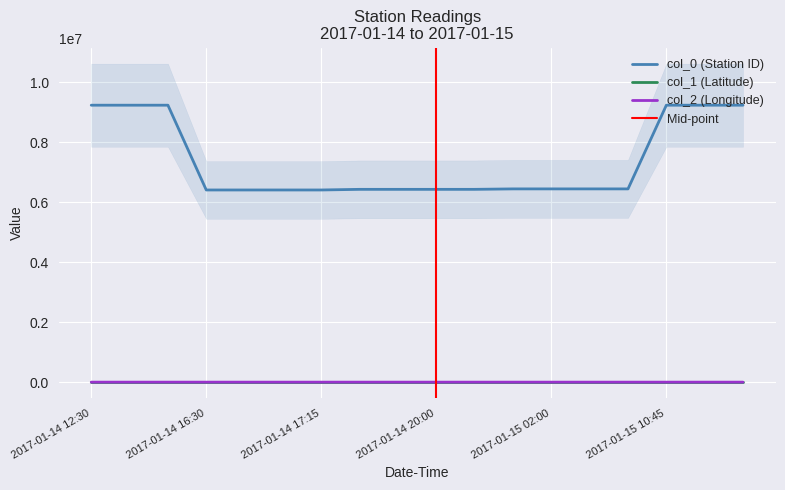

Which has a higher value, 2017-01-14 20:00 or 2017-01-15 11:15?

2017-01-15 11:15